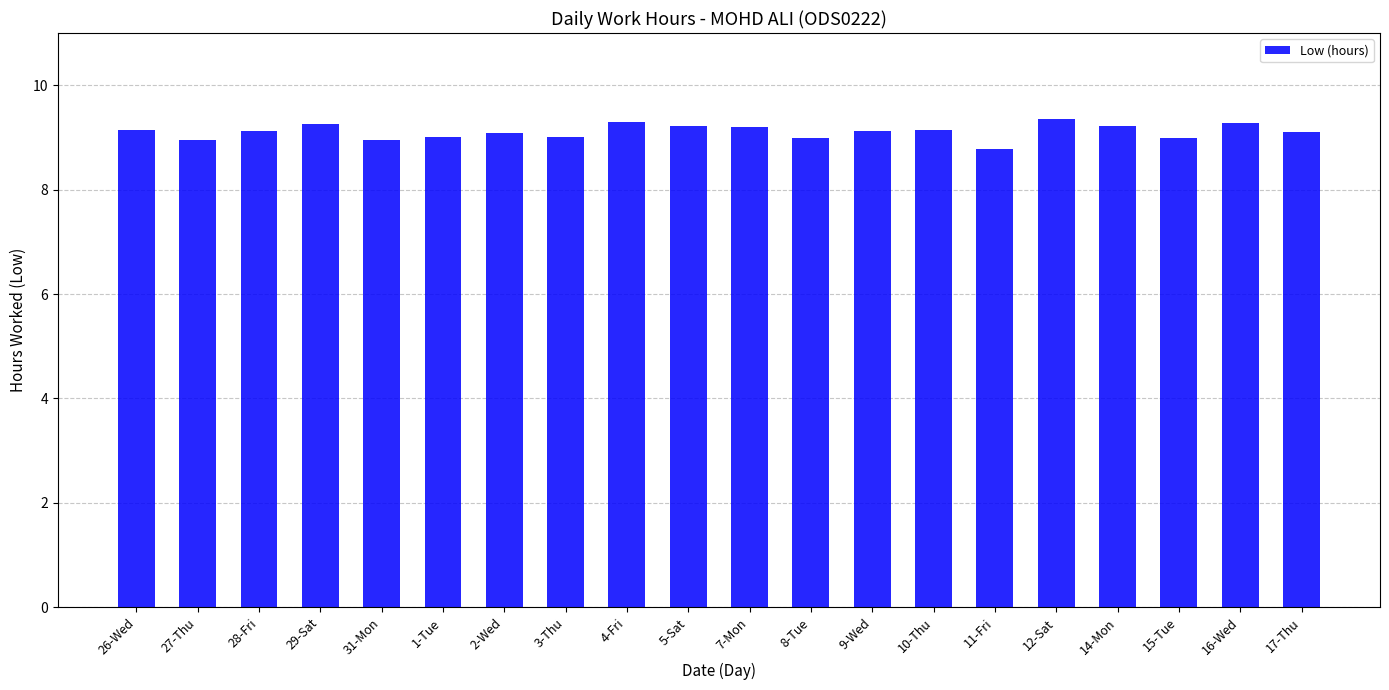

Between 14-Mon and 1-Tue, which is larger?

14-Mon